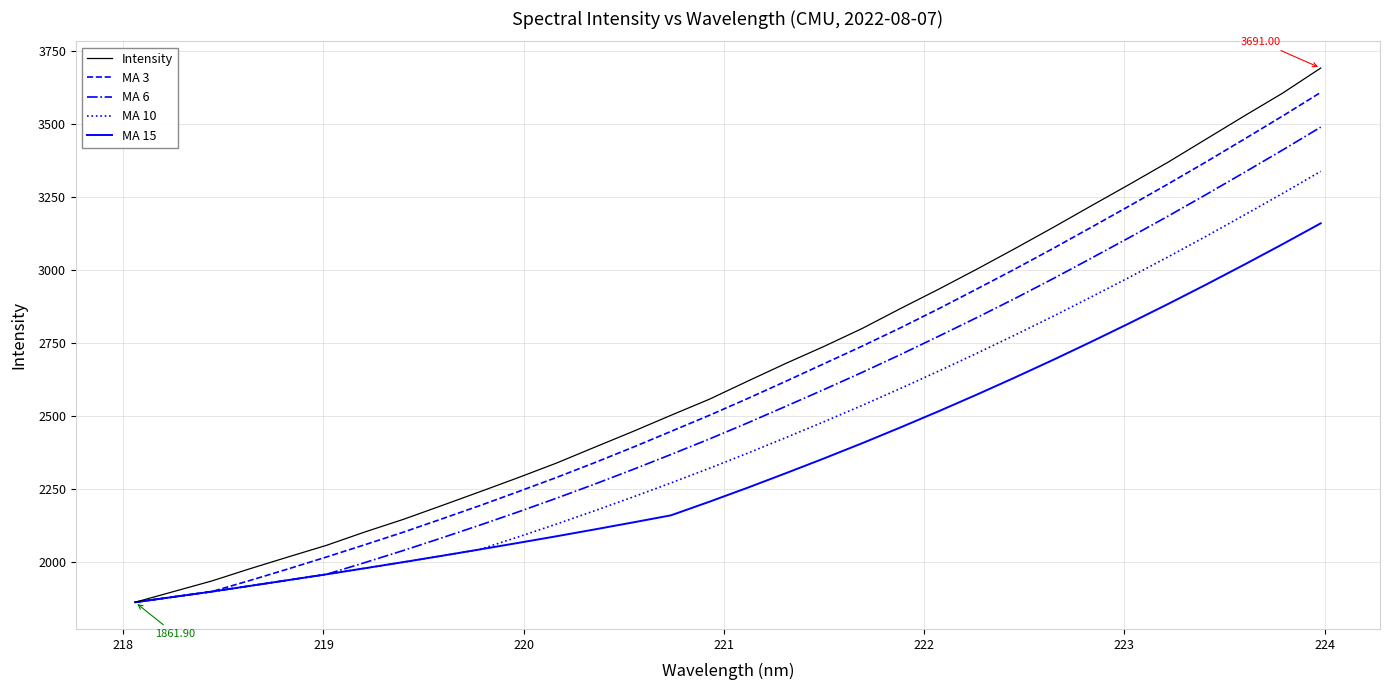

Which series has the widest spread of values?

Intensity